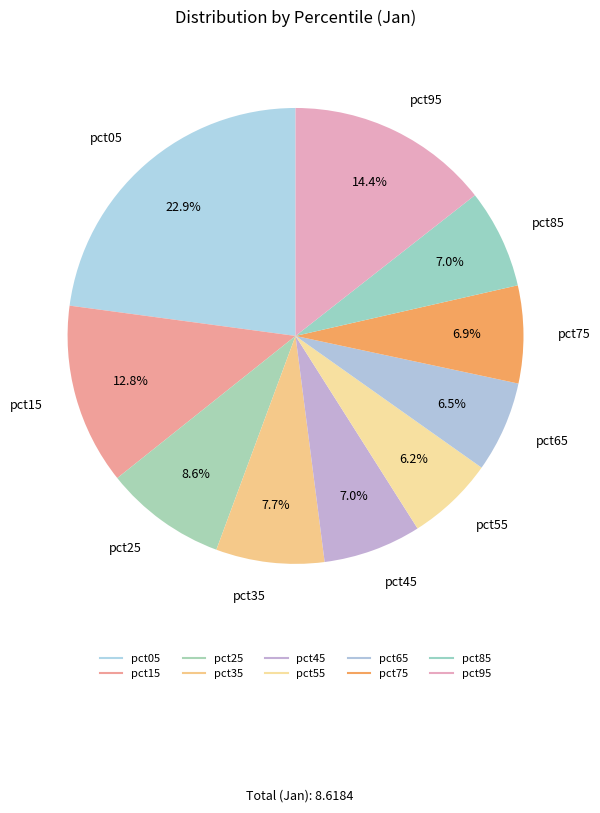

The pct55 slice represents 17% of the pie. True or false?

False